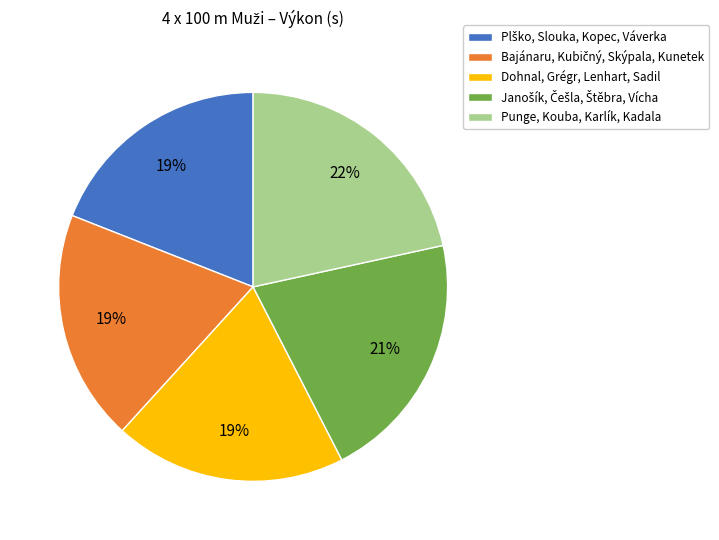

To the nearest percent, what is the difference between the largest and smallest slice percentages?

3%